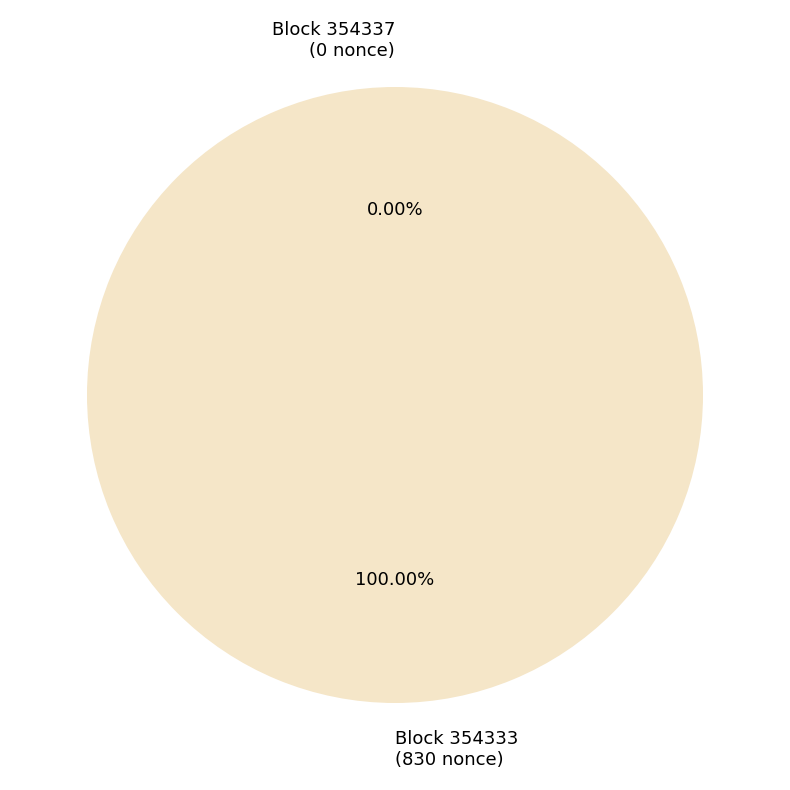

Which category has the biggest portion of the pie?

354333